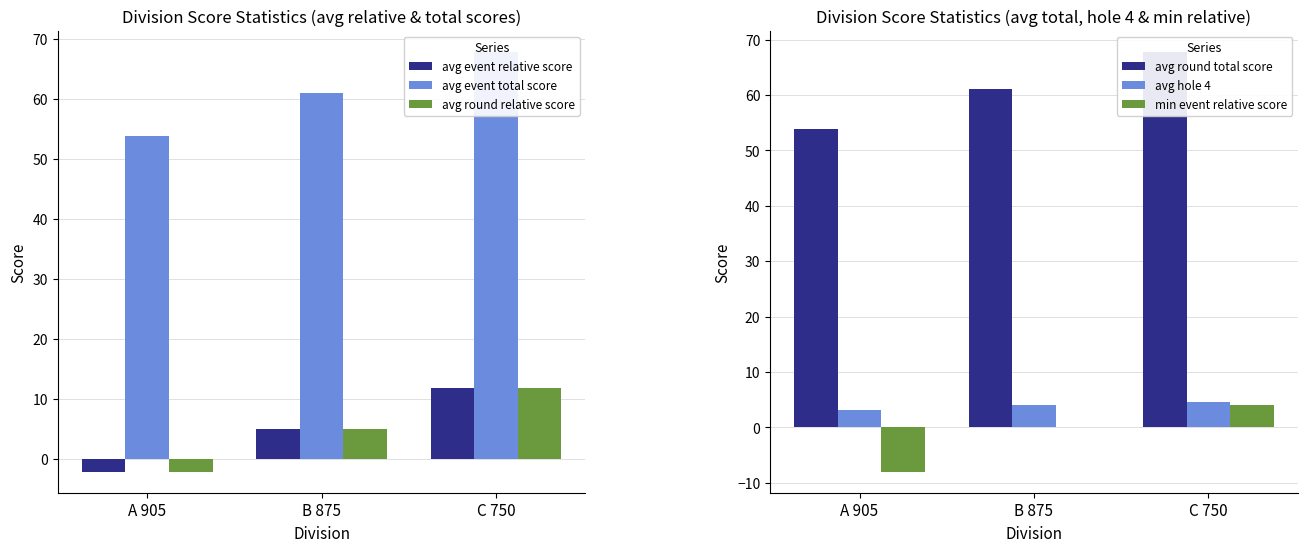

What is the maximum value shown in the chart?

67.8